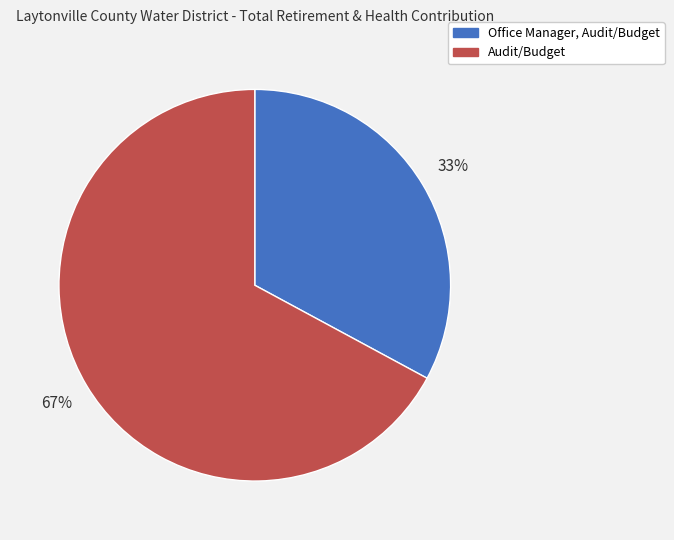

Which has a higher value, Audit/Budget or Office Manager, Audit/Budget?

Audit/Budget